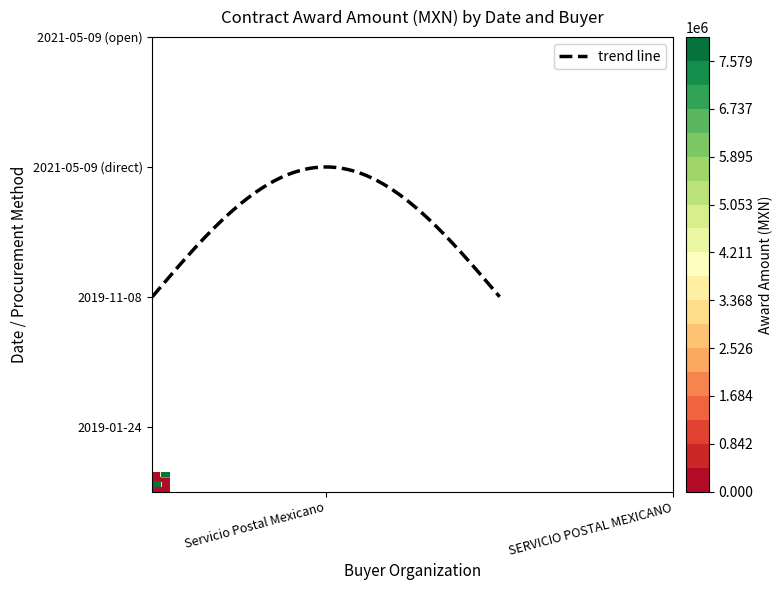

Where is the data nearest to the value 4005784?

Servicio Postal Mexicano / Adjudicación Directa Federal